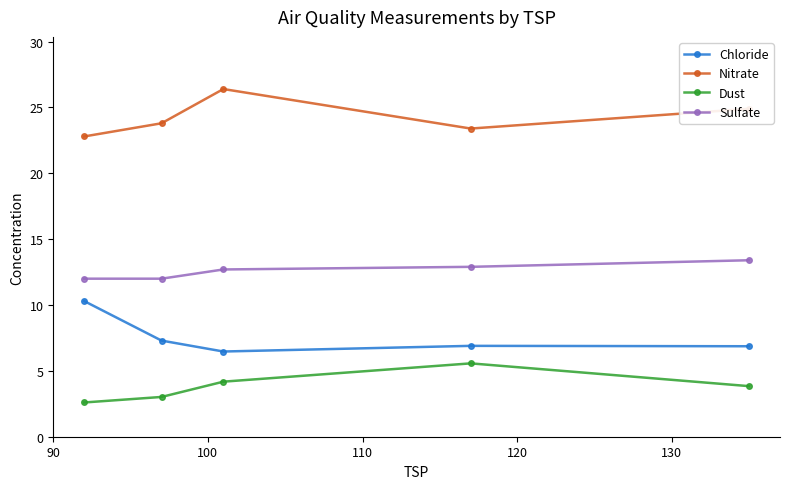

List the series in order of their peak value, highest first.

Nitrate, Sulfate, Chloride, Dust